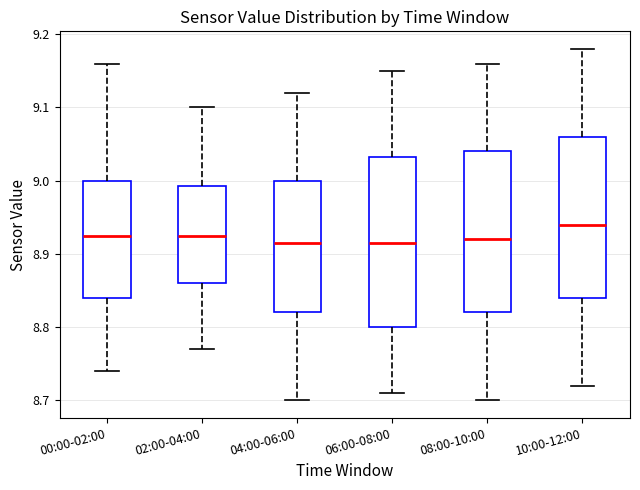

Which box is the tallest, from its lower edge to its upper edge?

06:00-08:00